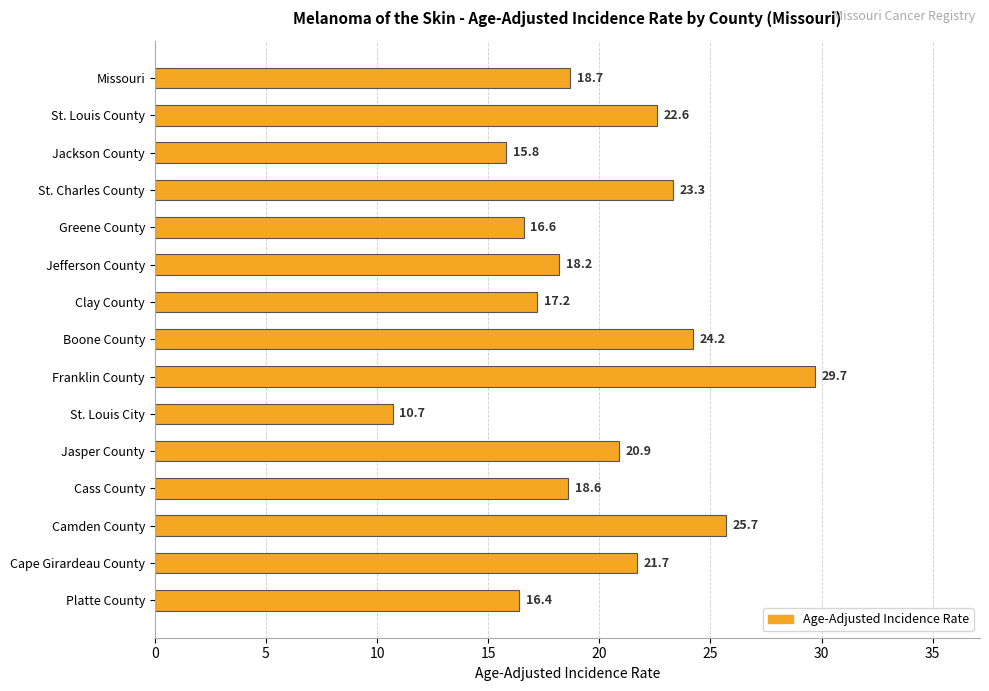

How many values exceed 18?

10